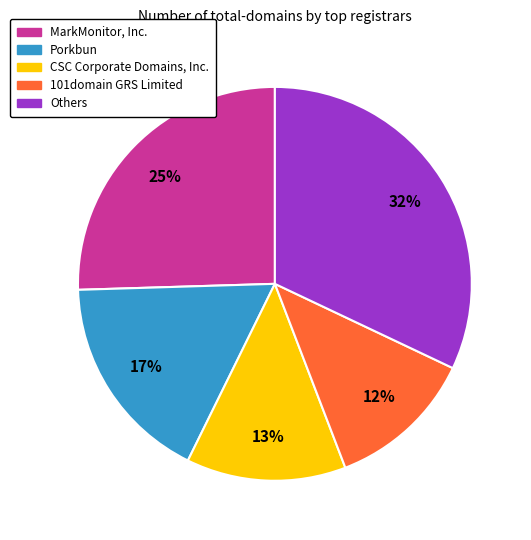

To the nearest percent, what is the average slice percentage?

20%